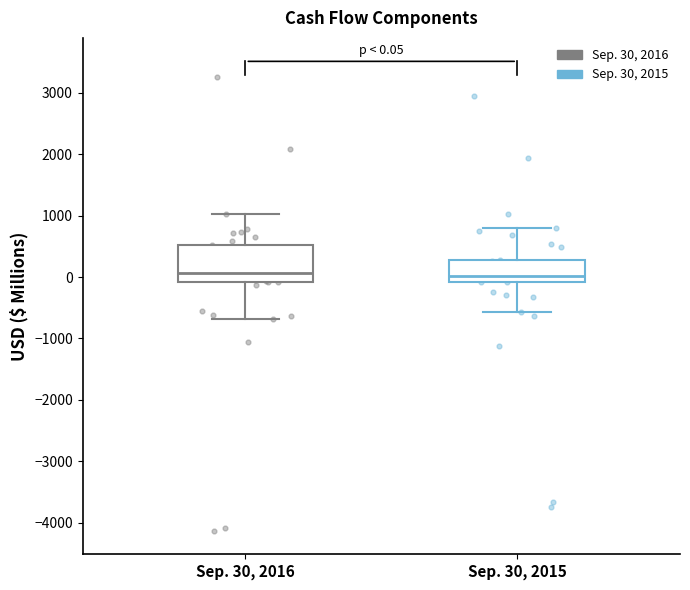

Comparing the boxes themselves (not the whiskers), which one is the tallest?

Sep. 30, 2016